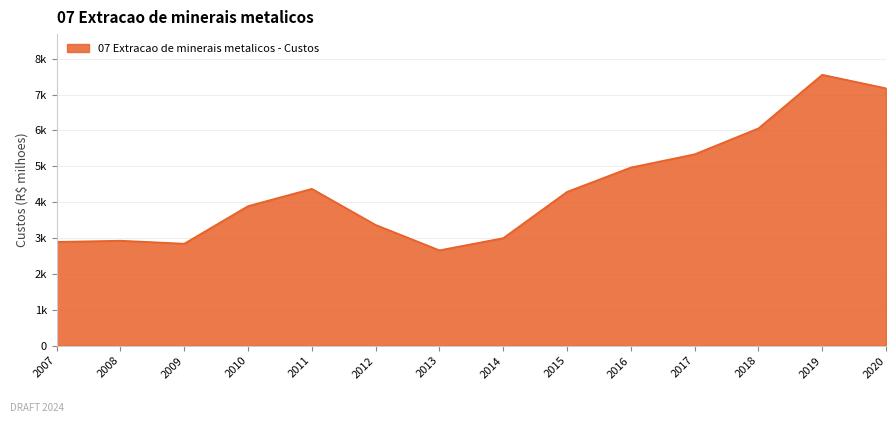

Which category has the highest value across all series?

2019